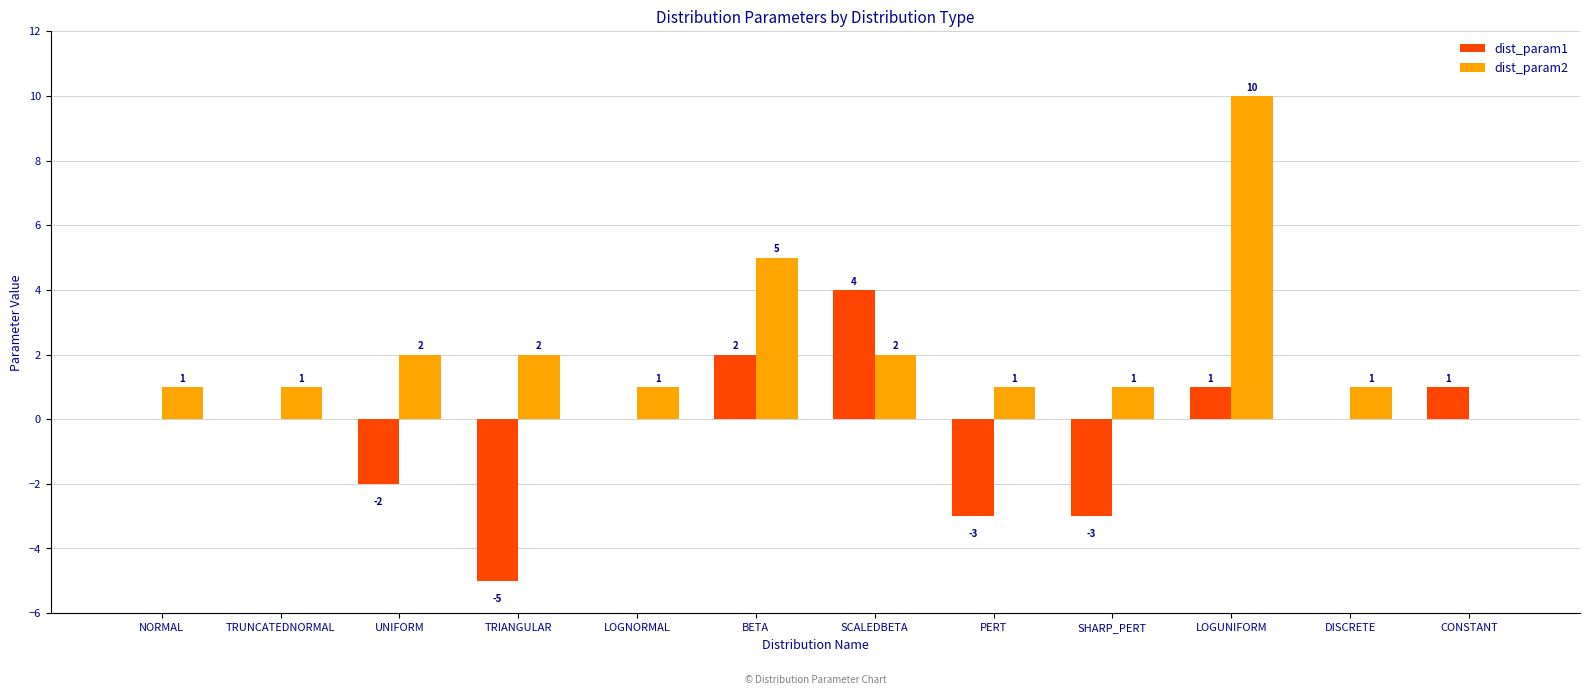

Is it true that dist_param1 equals 0 at LOGUNIFORM?

False